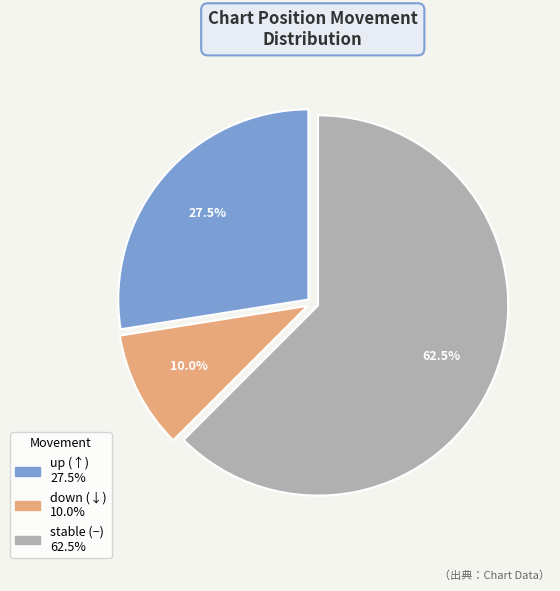

Does any single category account for the majority?

Yes